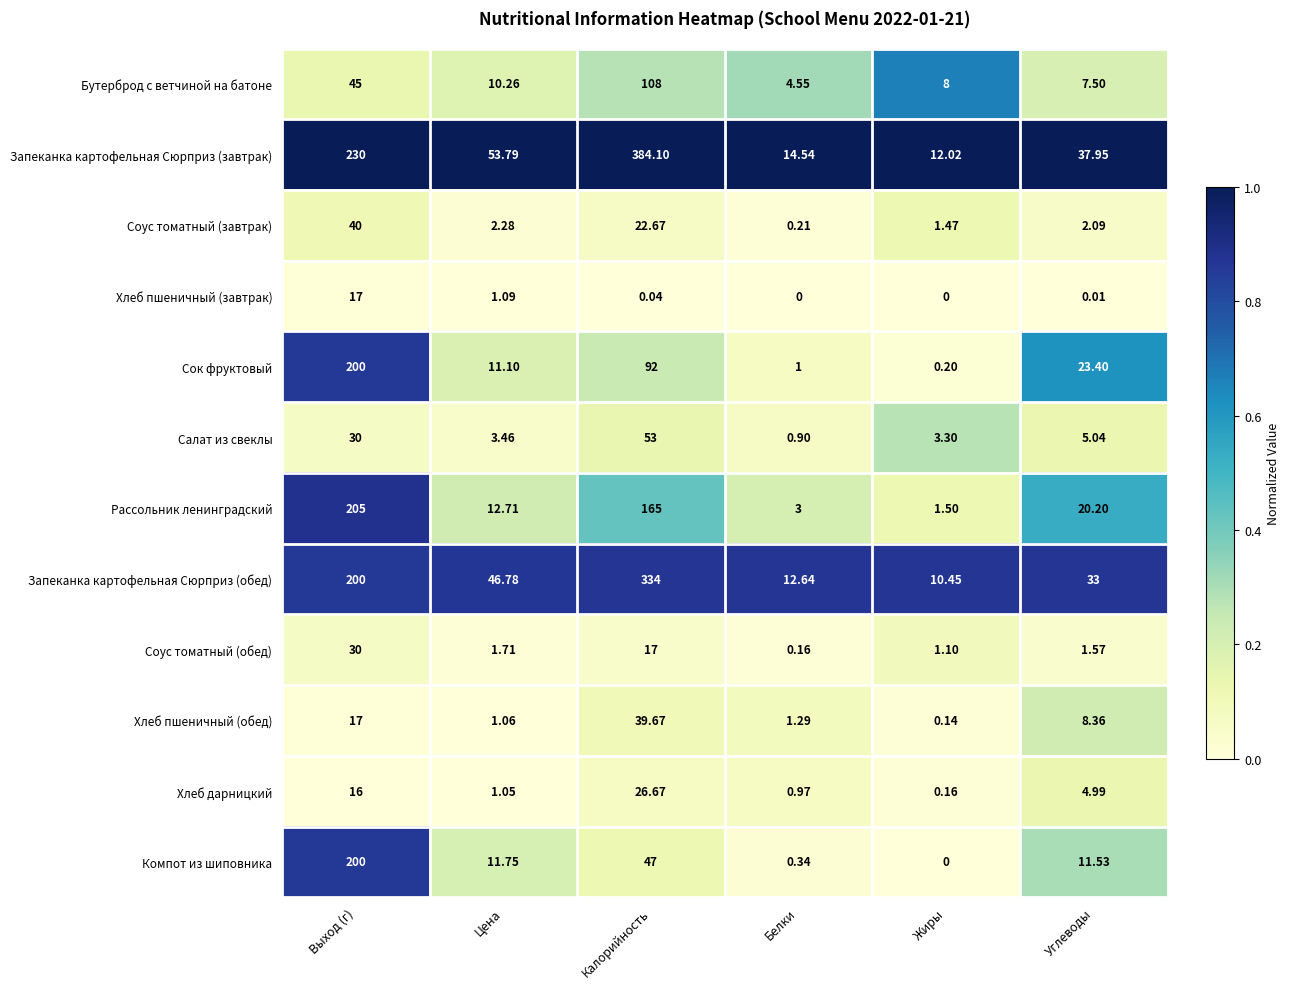

Between Цена and Калорийность, which series saw the biggest shift?

Запеканка картофельная Сюрприз (завтрак)